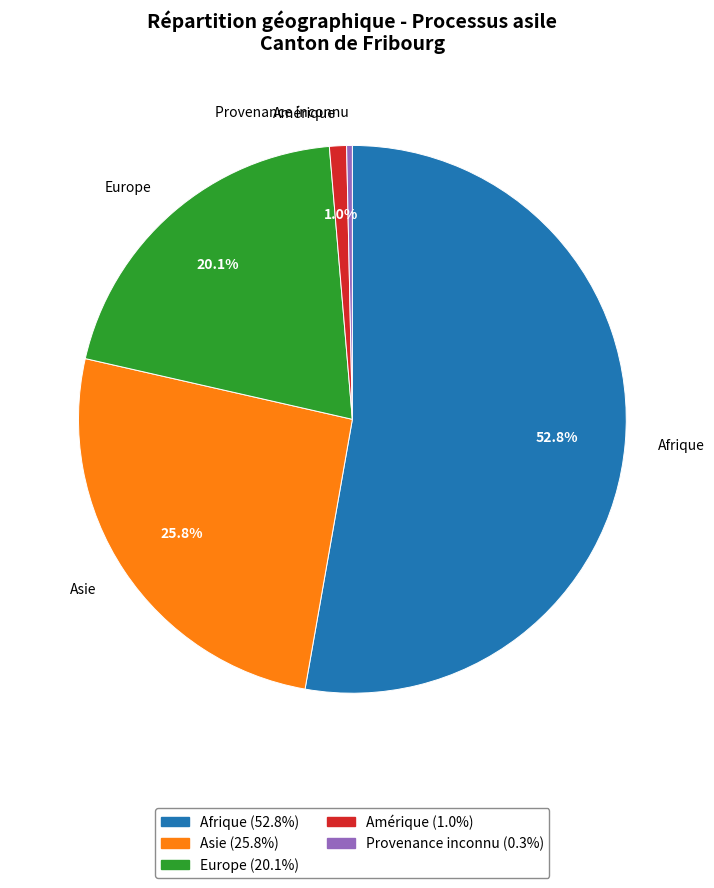

What percentage is NOT represented by Amérique?

99.0%